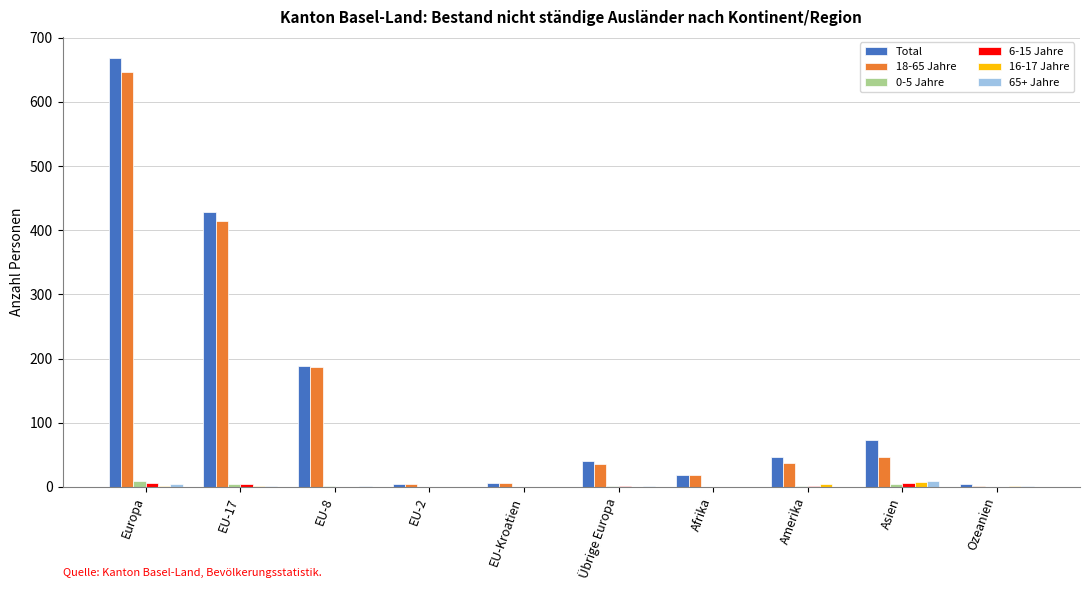

Between EU-17 and EU-Kroatien, which series saw the biggest shift?

Total